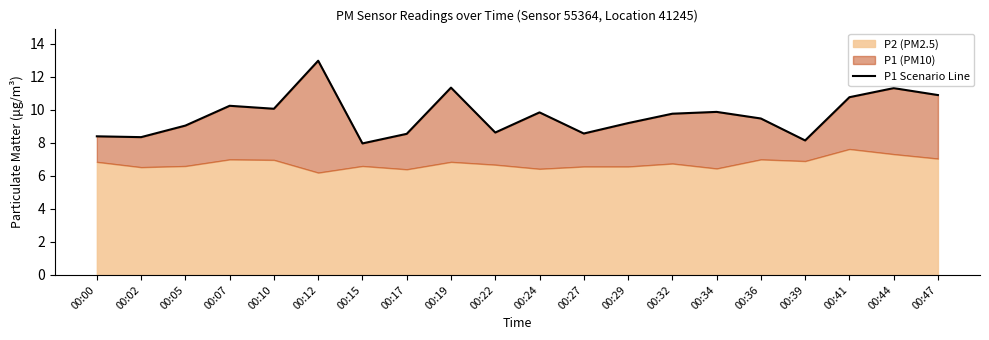

Rank the categories by value from highest to lowest.

00:12, 00:19, 00:44, 00:47, 00:41, 00:07, 00:10, 00:34, 00:24, 00:32, 00:36, 00:29, 00:05, 00:22, 00:27, 00:17, 00:00, 00:02, 00:39, 00:15